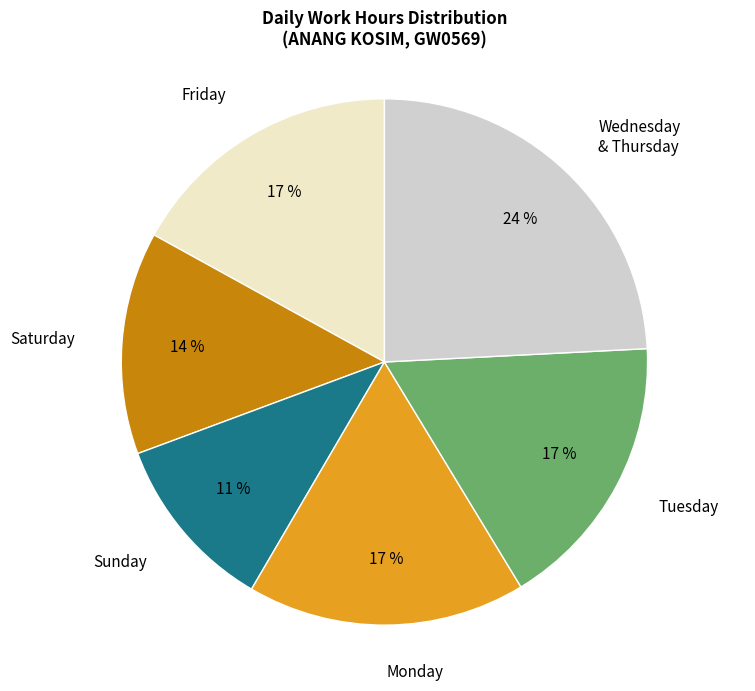

Which category has the smallest portion of the pie?

Sunday